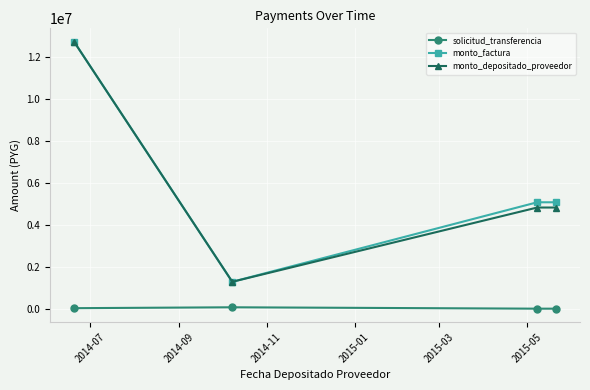

How many interior local valleys does the monto_depositado_proveedor series have?

1